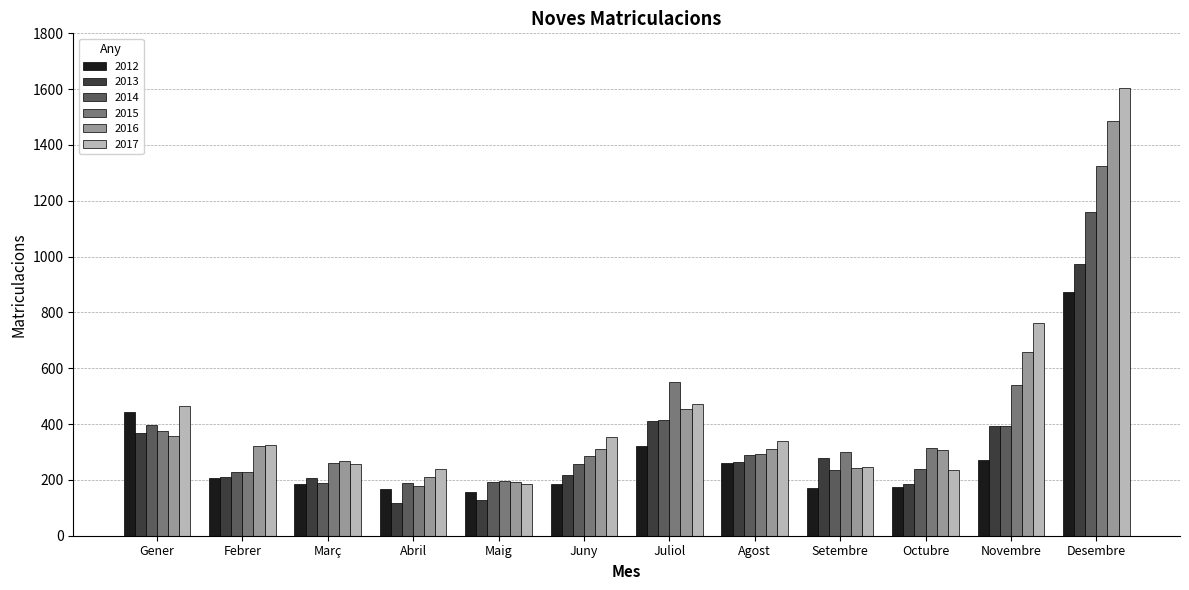

True or false: 2017 has a value of 77 at Març.

False